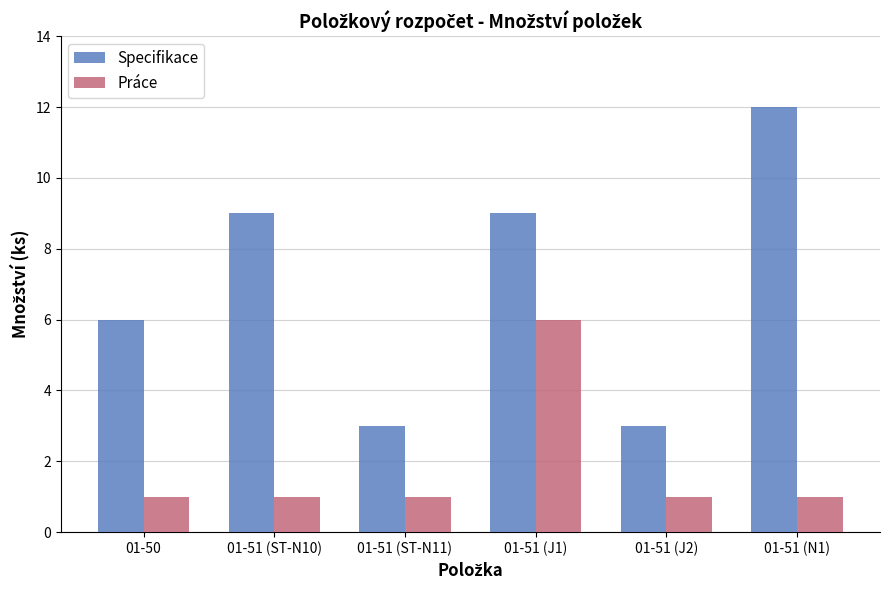

At how many categories does at least one series exceed 2?

6